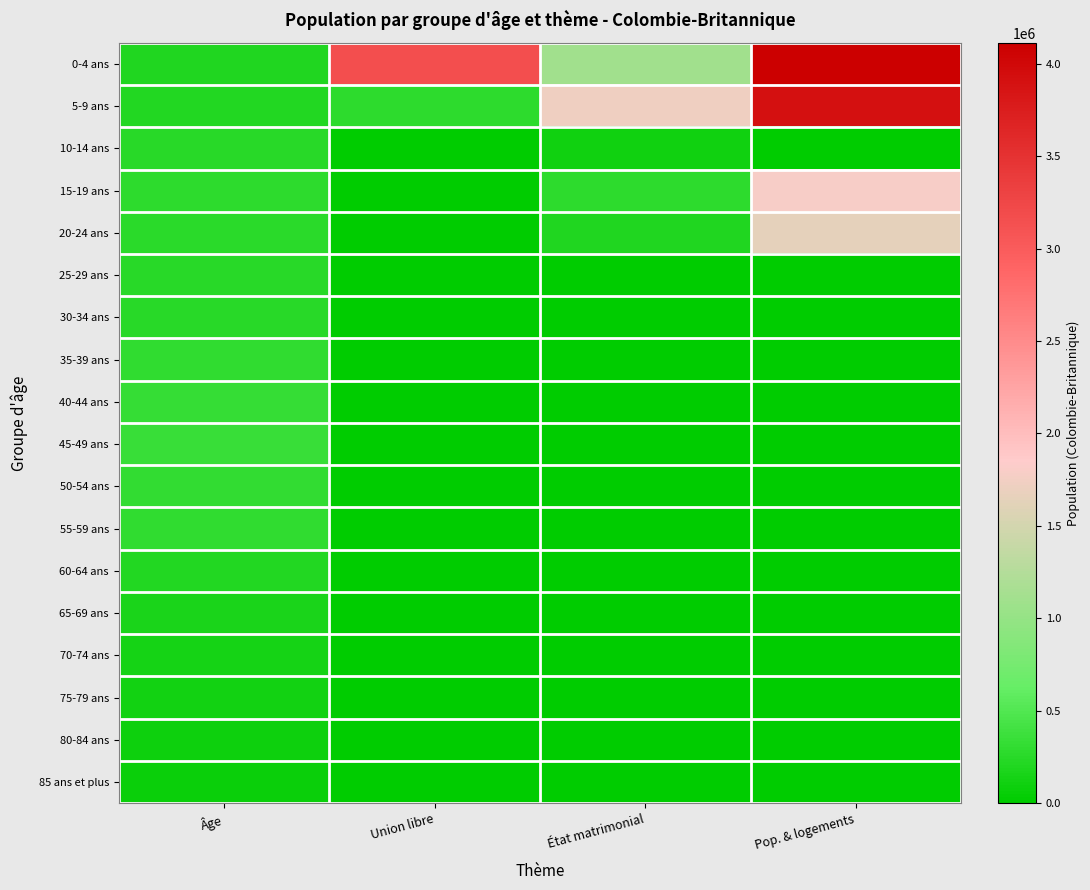

At Âge, list the series in order from largest to smallest.

45-49 ans, 40-44 ans, 50-54 ans, 35-39 ans, 55-59 ans, 15-19 ans, 20-24 ans, 10-14 ans, 30-34 ans, 25-29 ans, 5-9 ans, 60-64 ans, 0-4 ans, 65-69 ans, 70-74 ans, 75-79 ans, 80-84 ans, 85 ans et plus